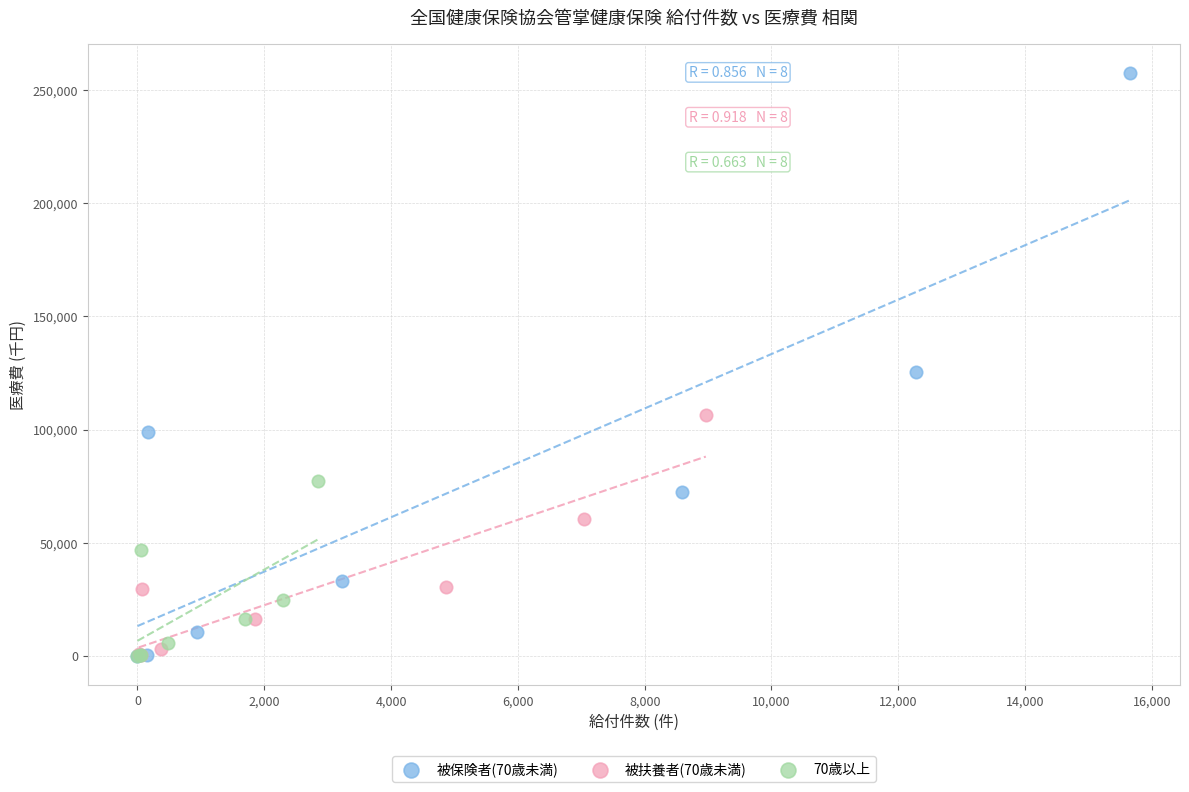

Which series has the largest Y range (max minus min)?

被保険者(70歳未満)